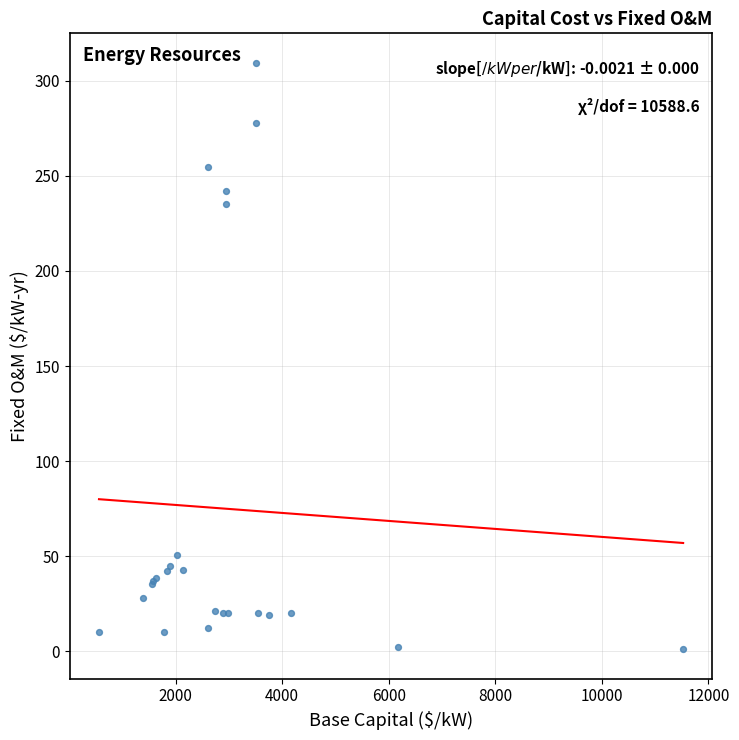

What Y value in the scatter plot is closest to 155?

235.4